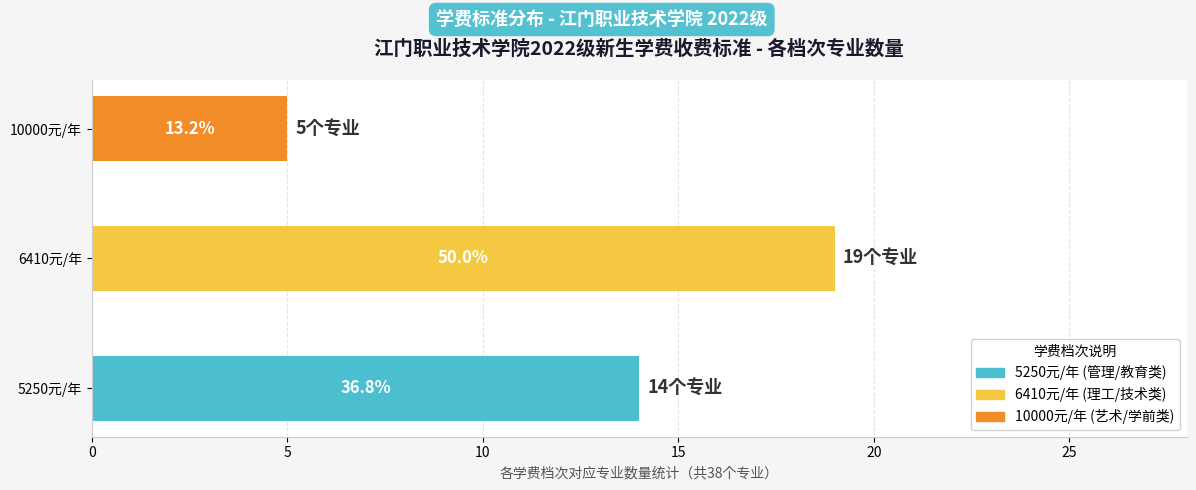

Does the chart contain any negative values?

No